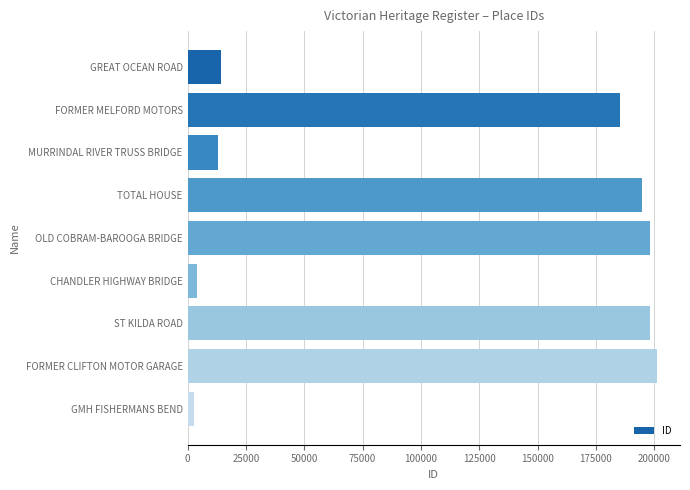

How many data points are less than 185251?

4